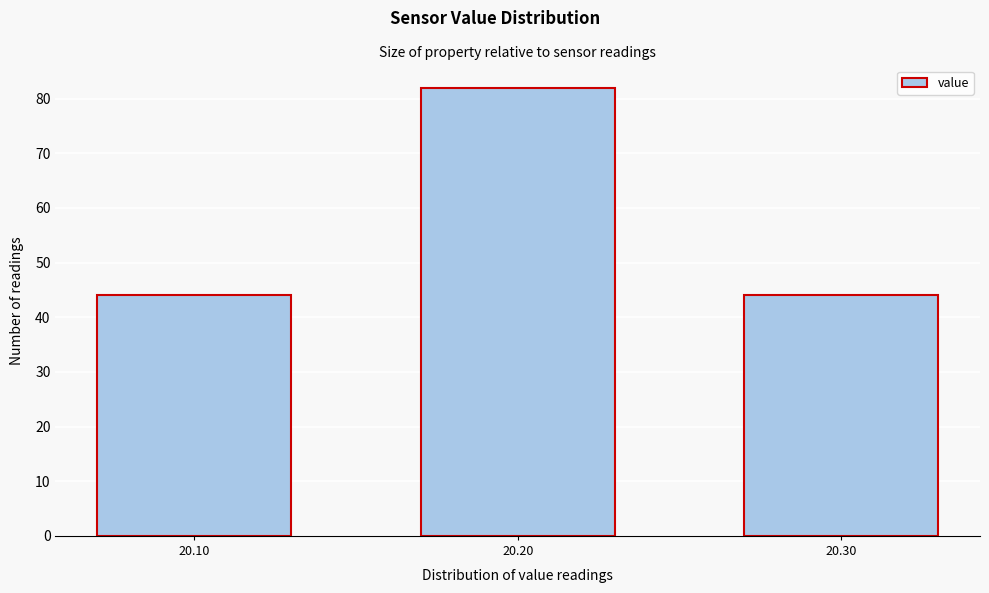

Reading left to right, what are all the values shown in this chart?

20.10=44	20.20=82	20.30=44